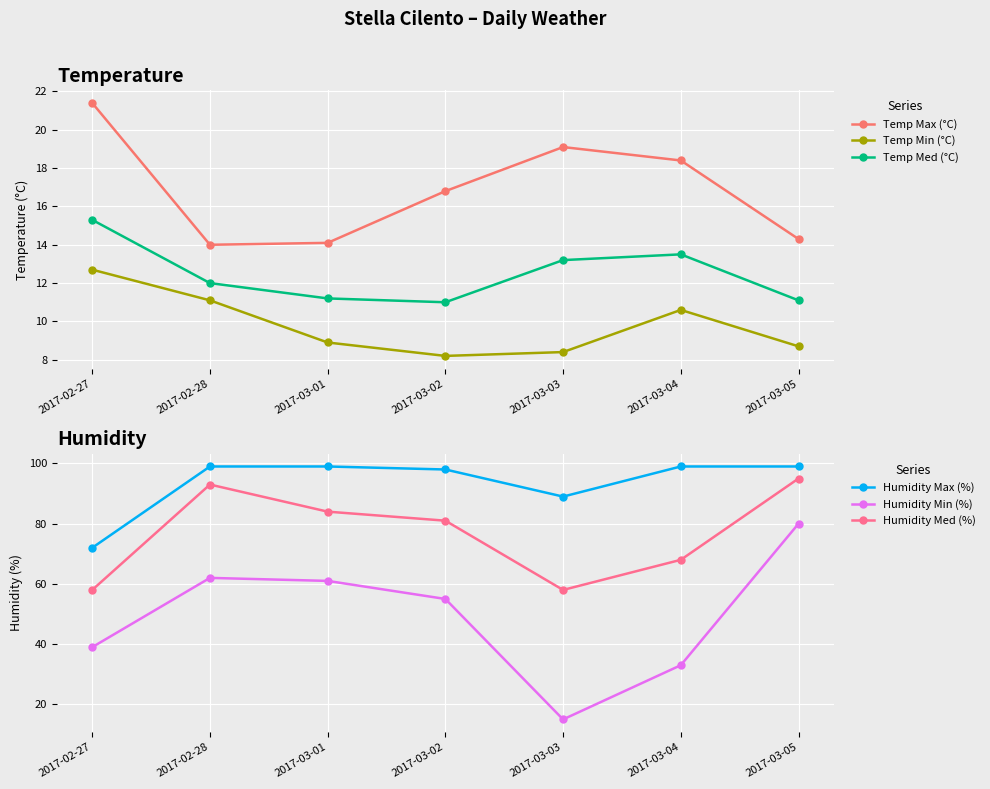

How many lines are shown in the chart?

6